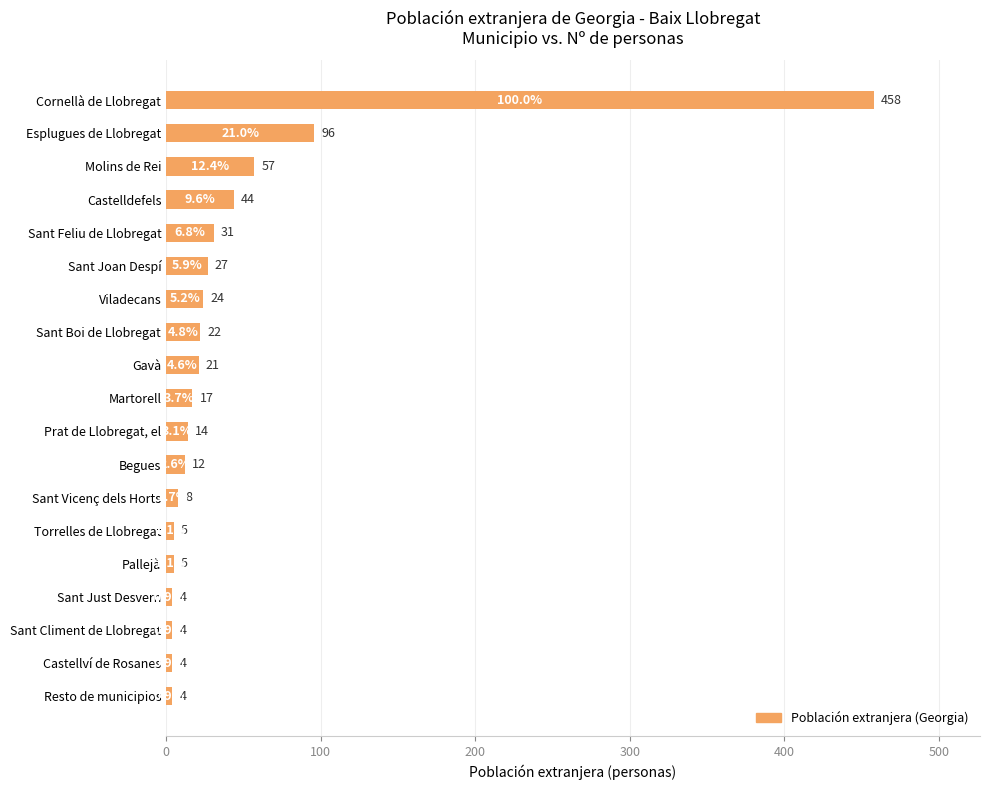

What is the greatest value displayed?

458